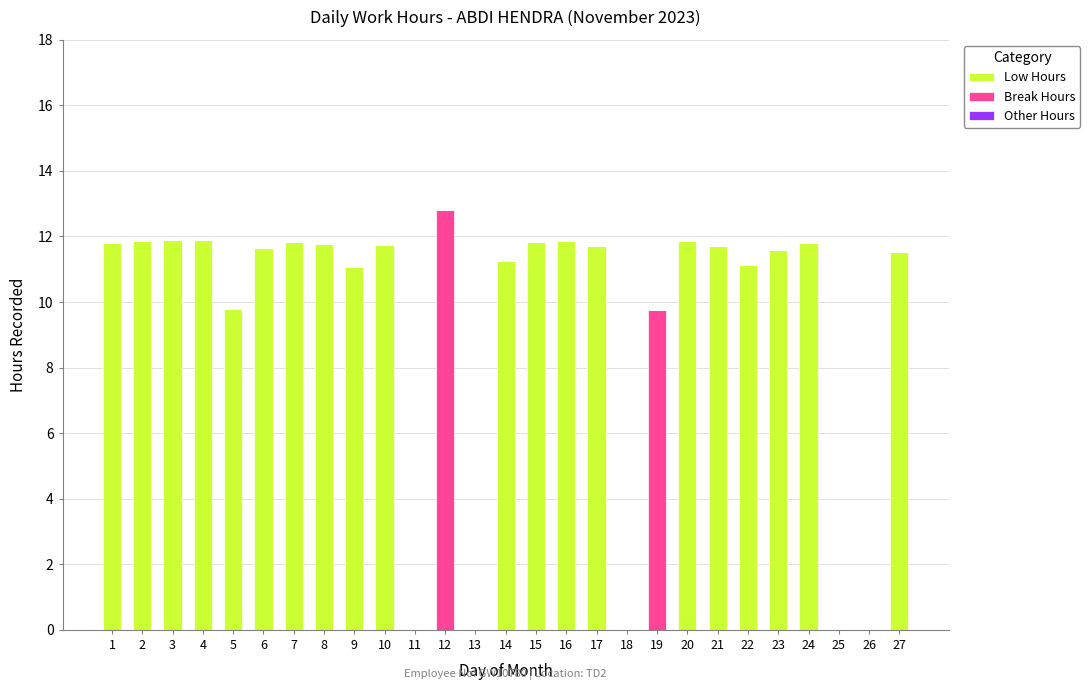

What is the highest value of the Low Hours series?

11.9